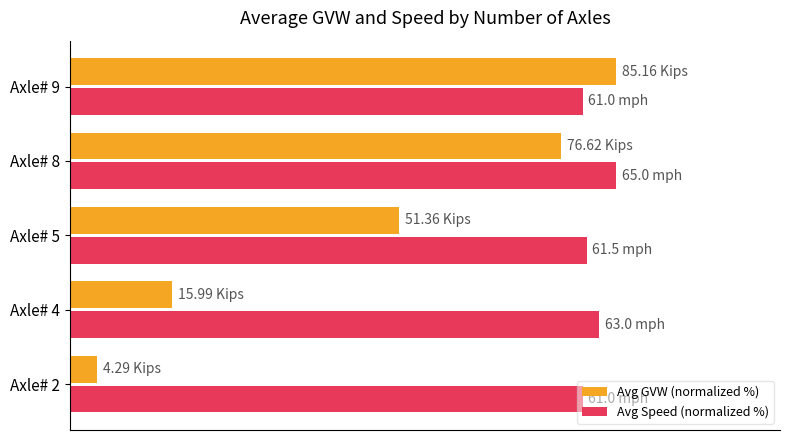

What are all the series names shown in the legend?

Avg GVW (normalized %), Avg Speed (normalized %)